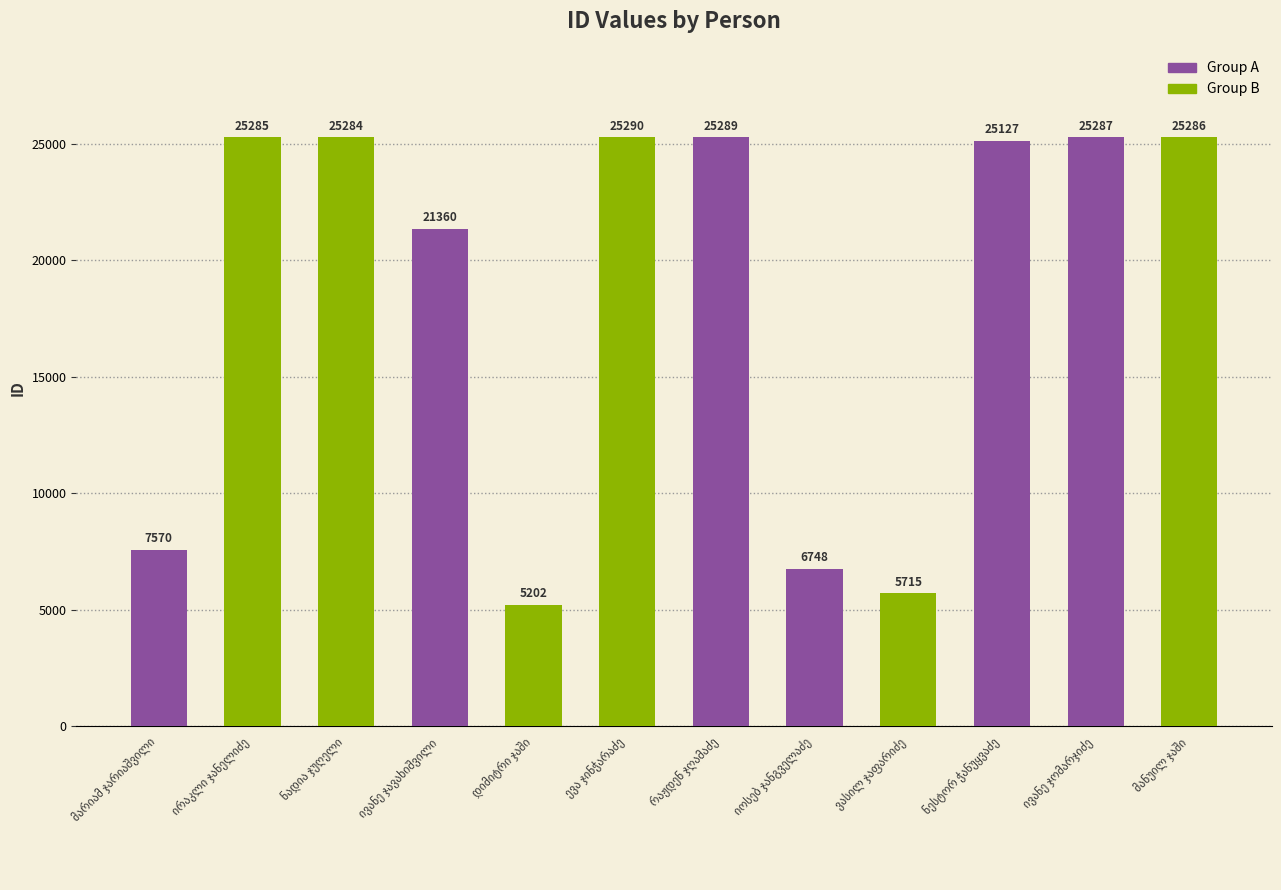

What is the greatest value displayed?

25290